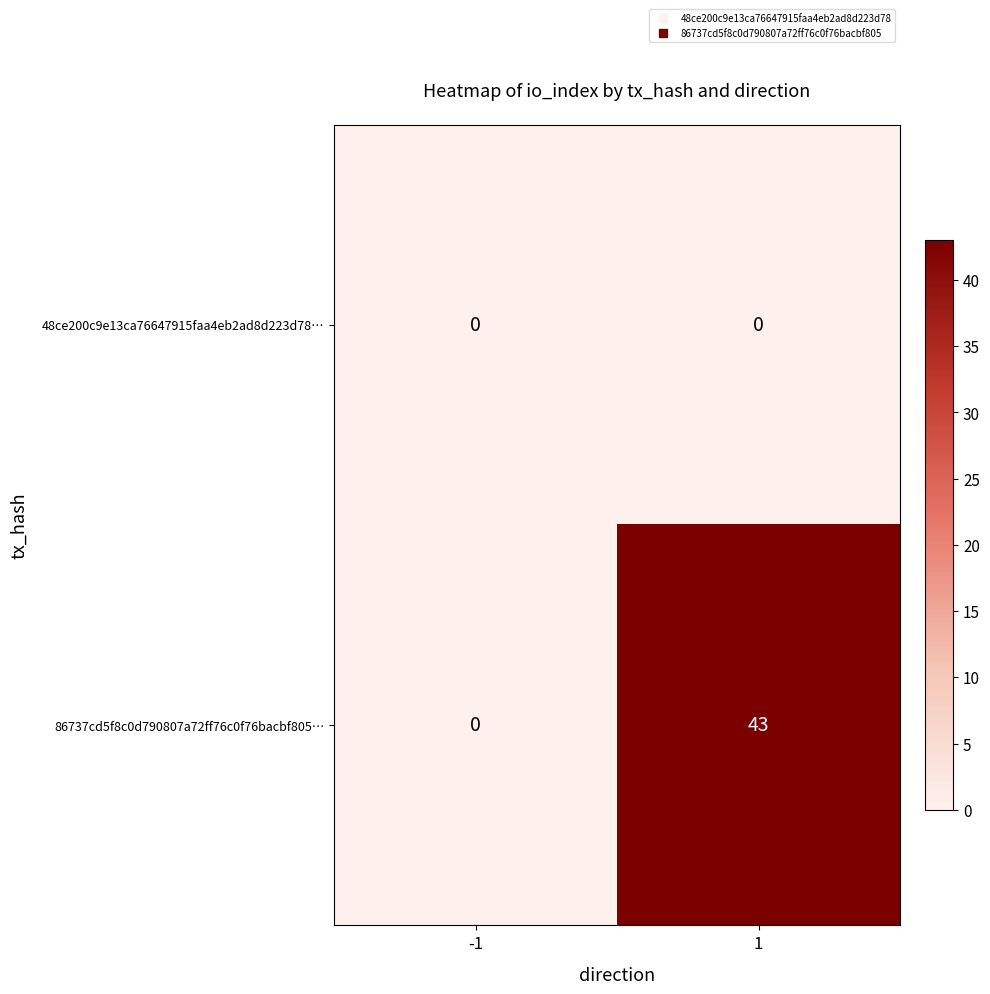

Which series changed the most between -1 and 1?

86737cd5f8c0d790807a72ff76c0f76bacbf805…